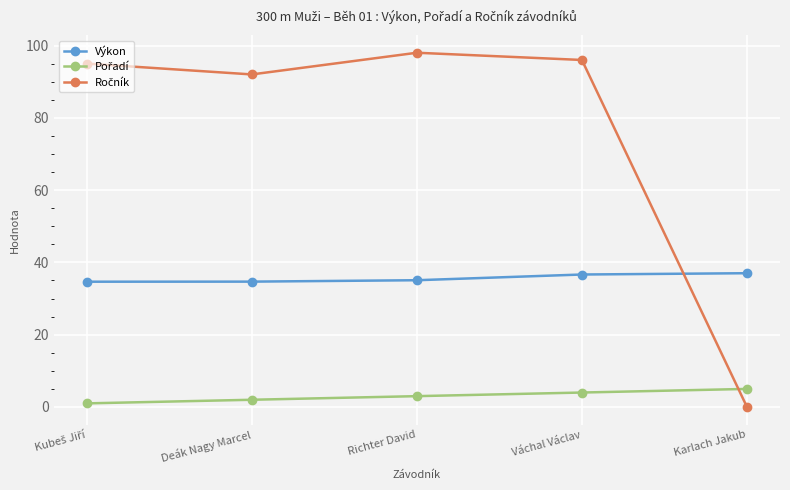

The value of Výkon at Deák Nagy Marcel is 34.7. True or false?

True